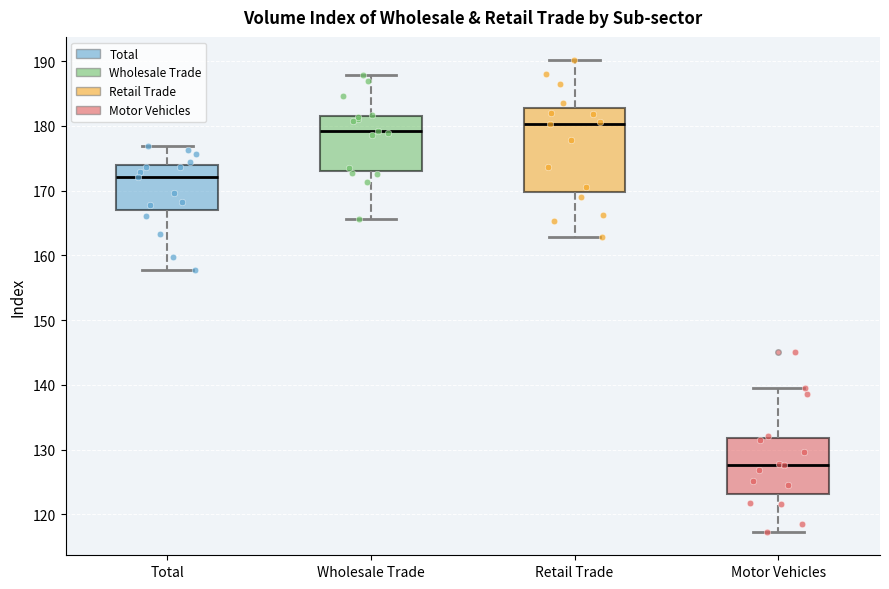

Reading left to right, transcribe this box plot: for each box, give where its median line is, the range the box spans, and where its two whiskers end, as read against the y-axis. The values are not printed on the chart, so give them approximately, as read against the axis.

Total: median 172, box 167 to 174, whiskers 158 to 177
Wholesale Trade: median 179, box 173 to 182, whiskers 166 to 188
Retail Trade: median 180, box 170 to 183, whiskers 163 to 190
Motor Vehicles: median 128, box 123 to 132, whiskers 117 to 140